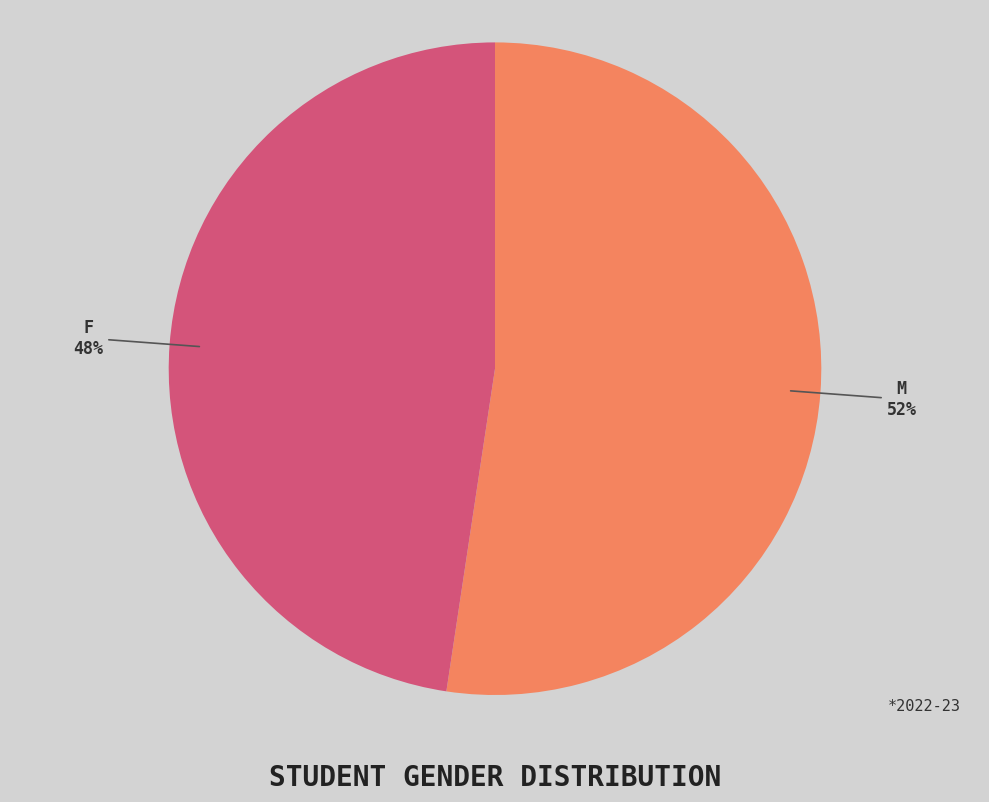

To the nearest percent, what is the average slice percentage?

50%